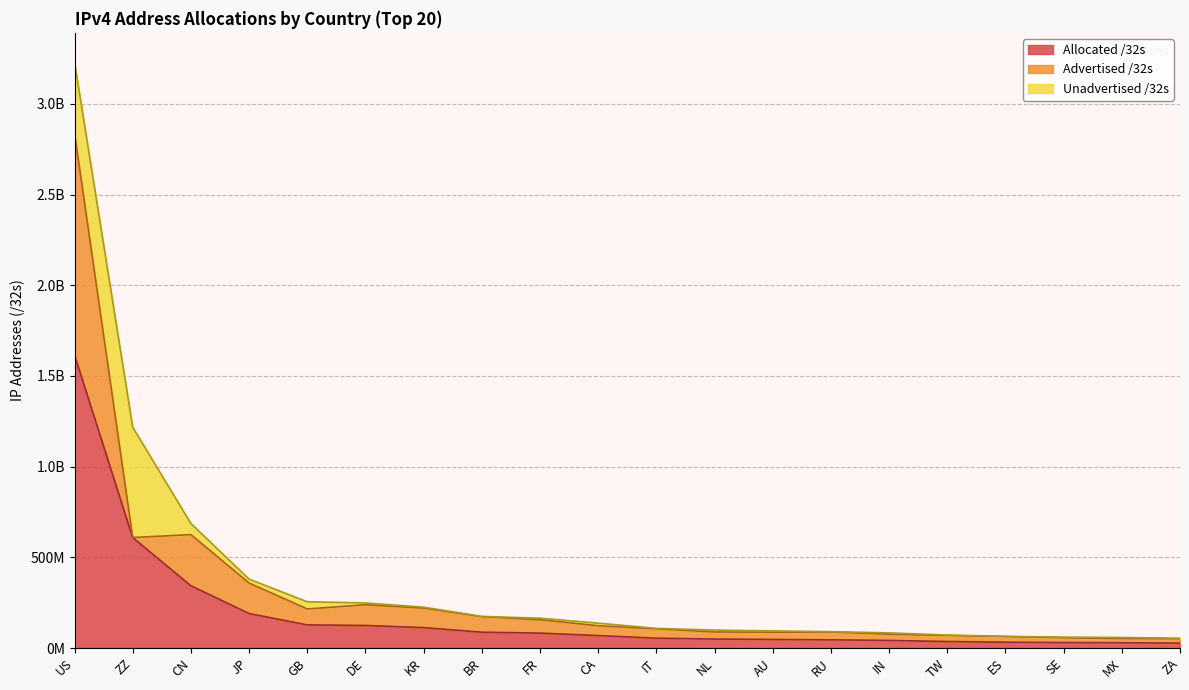

How many data points in Unadvertised /32s are above 7788288?

9